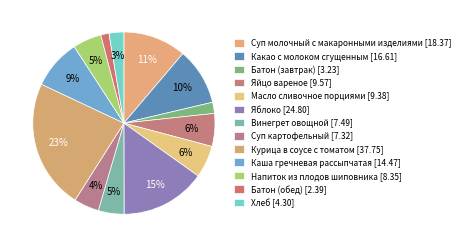

Does any single category account for the majority?

No